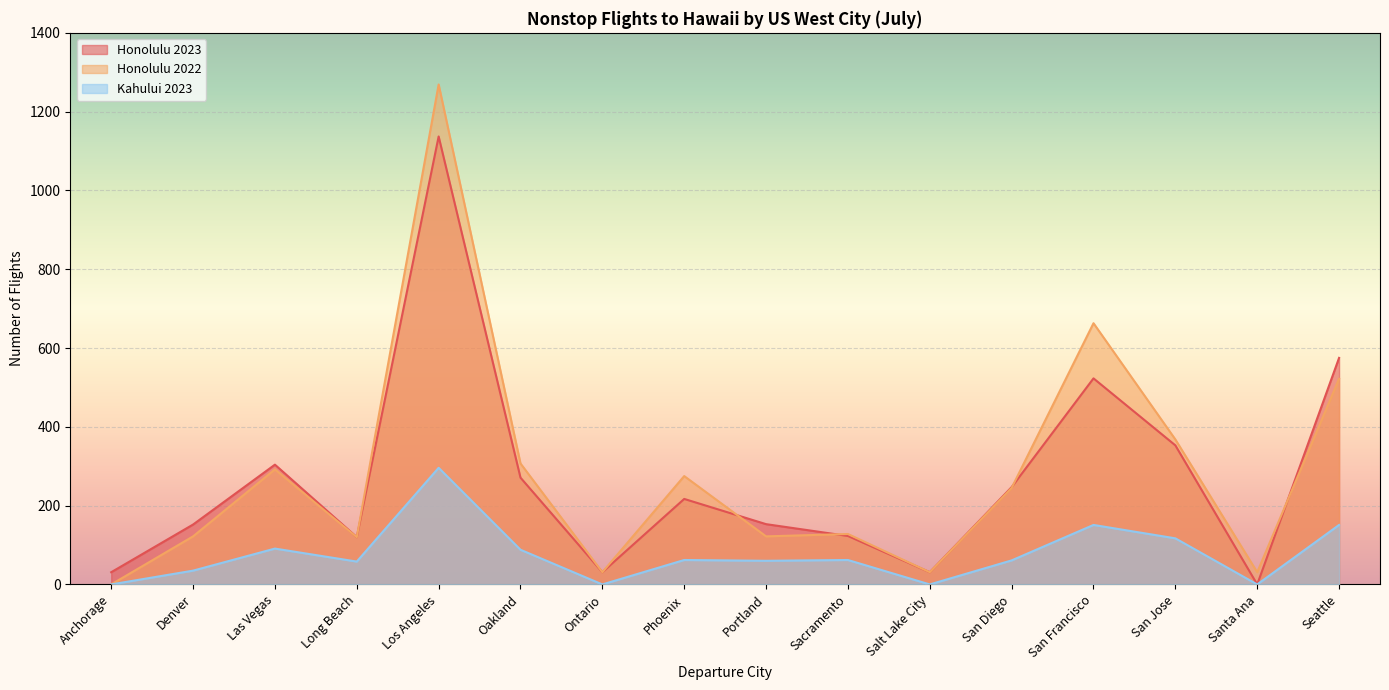

What is the label of the 9th point from the right?

Phoenix